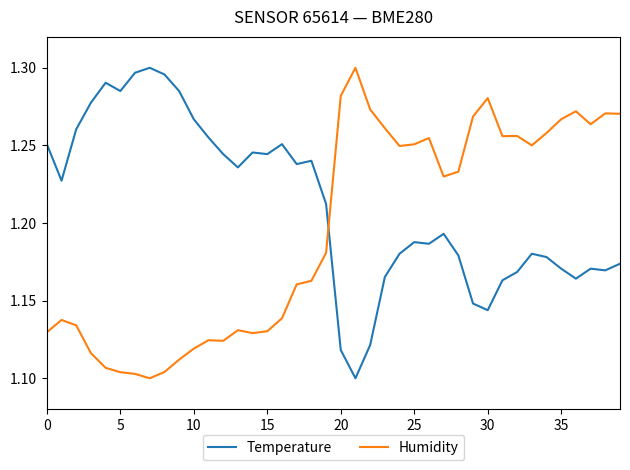

How many times do Temperature and Humidity cross each other?

1